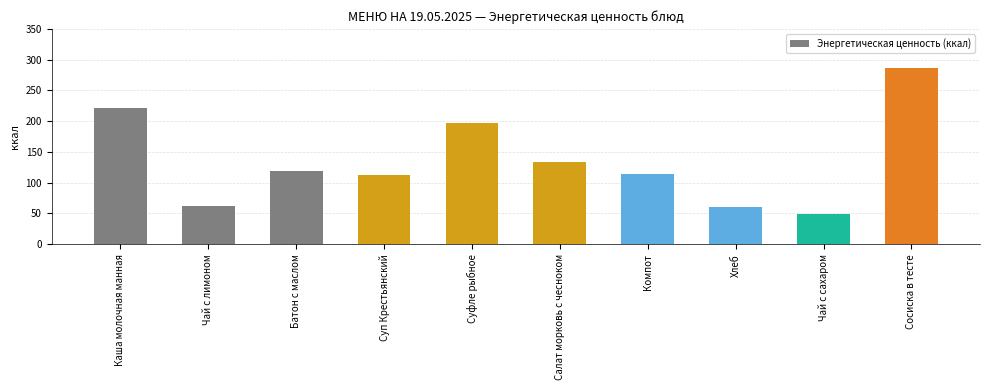

Approximately how many times larger is the value at Чай с лимоном compared to Суп Крестьянский?

0.5